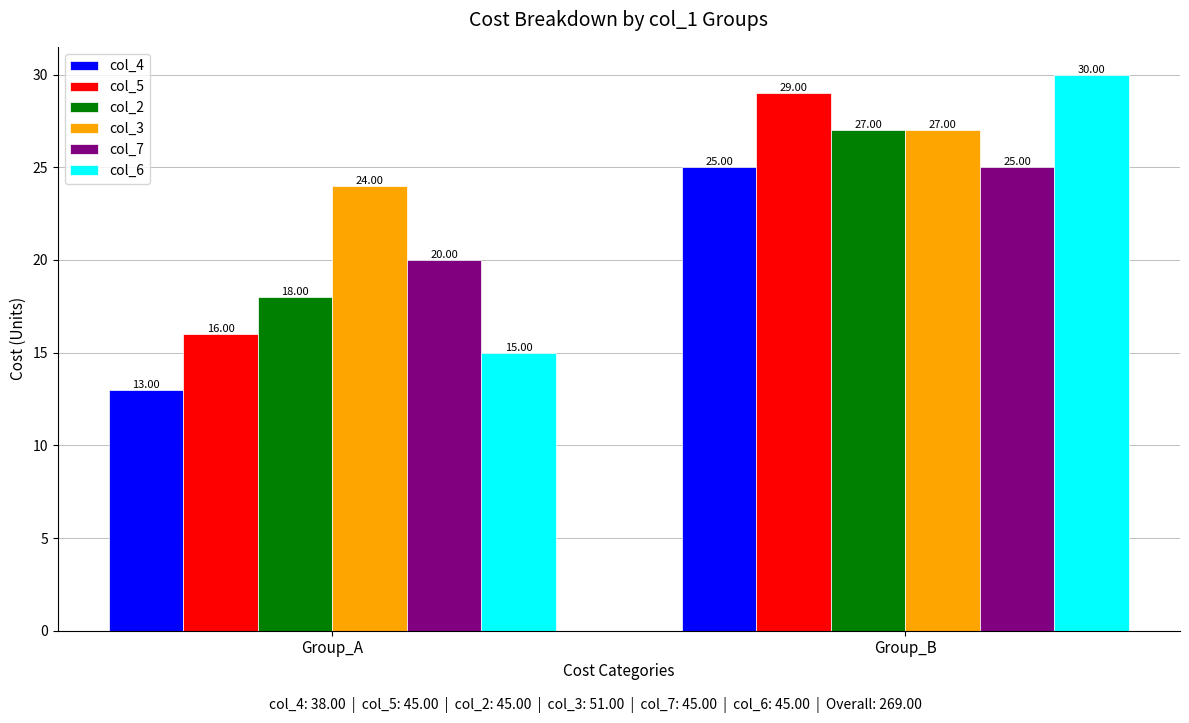

Reading right to left, extract all data points from this chart.

col_4: Group_B=25	Group_A=13
col_5: Group_B=29	Group_A=16
col_2: Group_B=27	Group_A=18
col_3: Group_B=27	Group_A=24
col_7: Group_B=25	Group_A=20
col_6: Group_B=30	Group_A=15